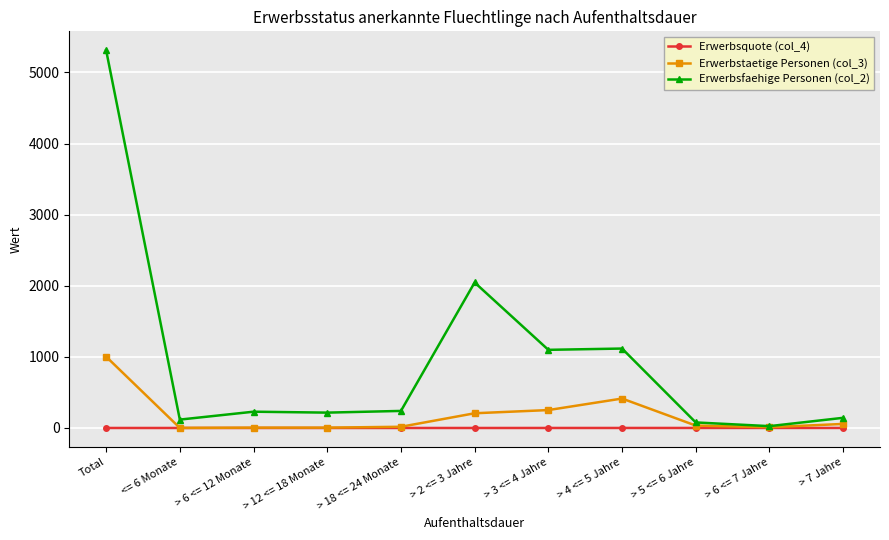

The value of Erwerbstaetige Personen (col_3) at > 2 <= 3 Jahre is 207.0. True or false?

True